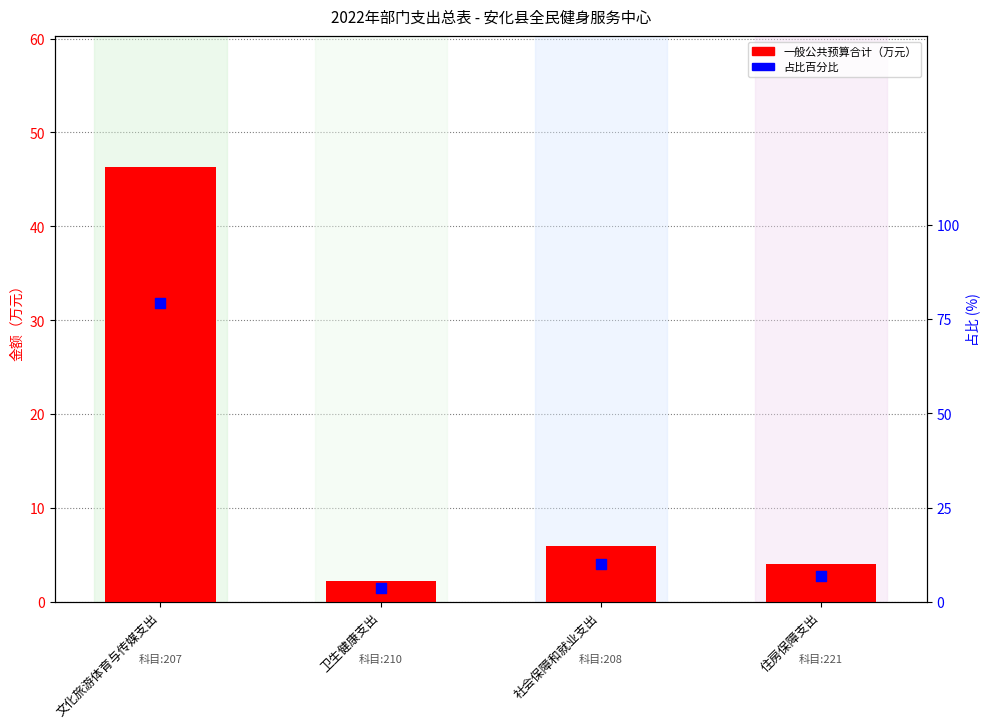

What are all the series names shown in the legend?

一般公共预算合计, 占比百分比